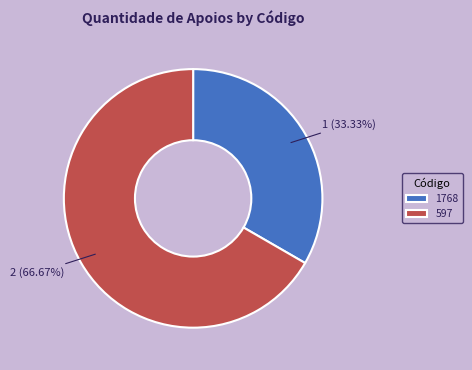

Combined, do 597 and 1768 account for over 50%?

Yes